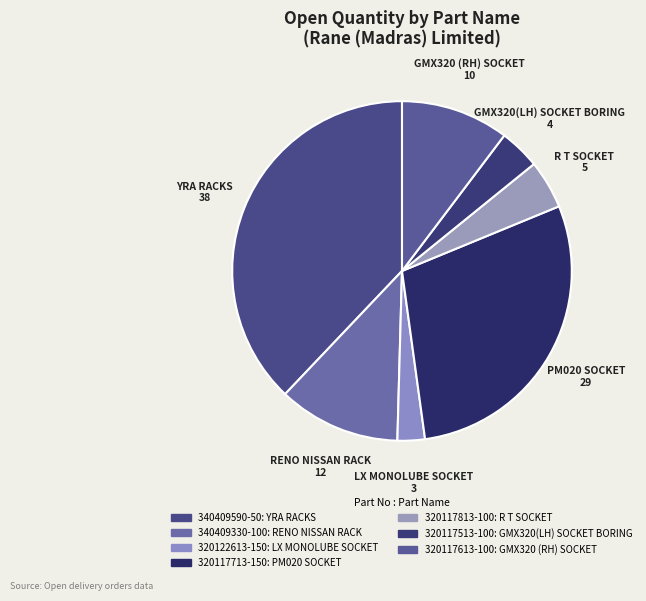

How many segments does this pie chart have?

7